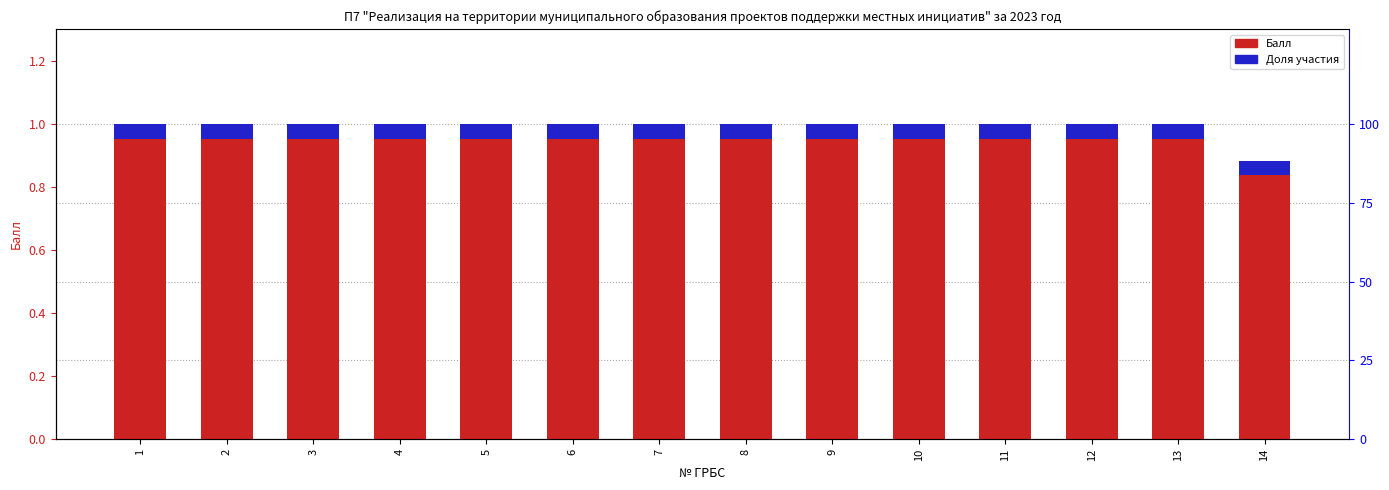

Count the number of data series in this chart.

2